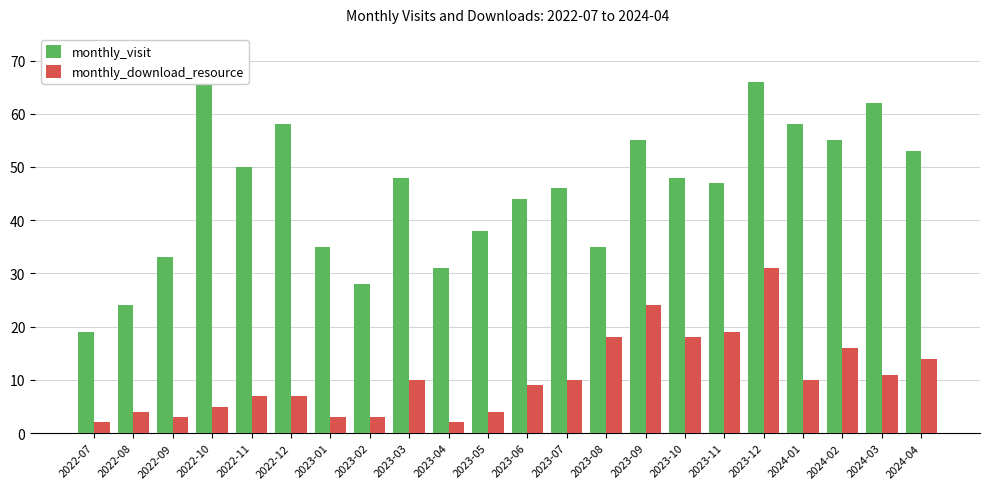

Which series has the largest total across all categories?

monthly_visit